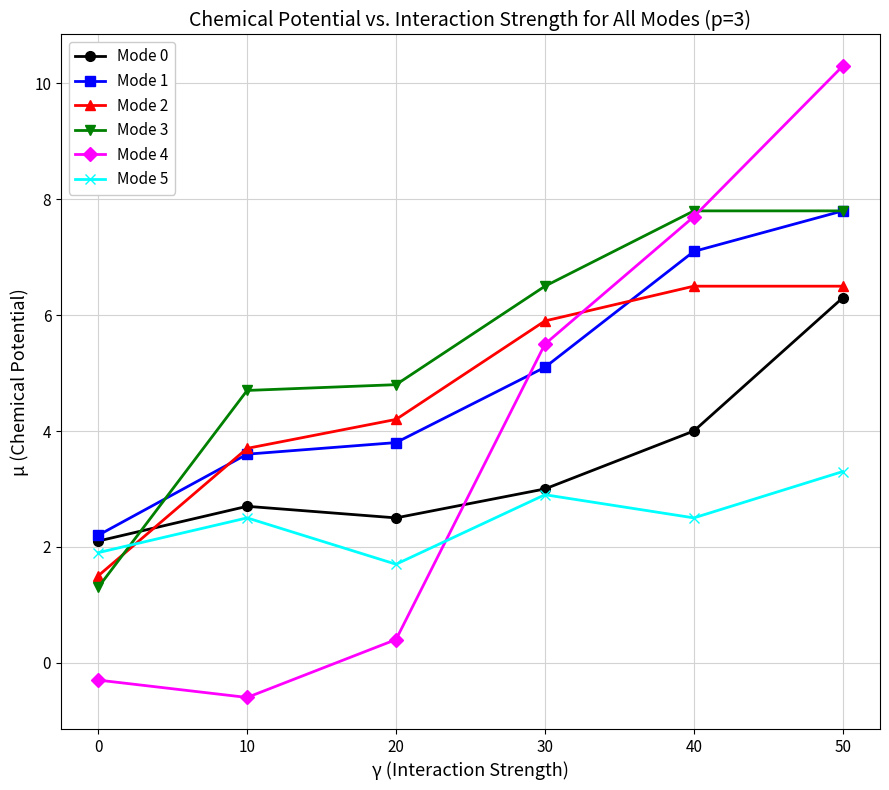

At which category does Mode 0 reach its first local valley?

20